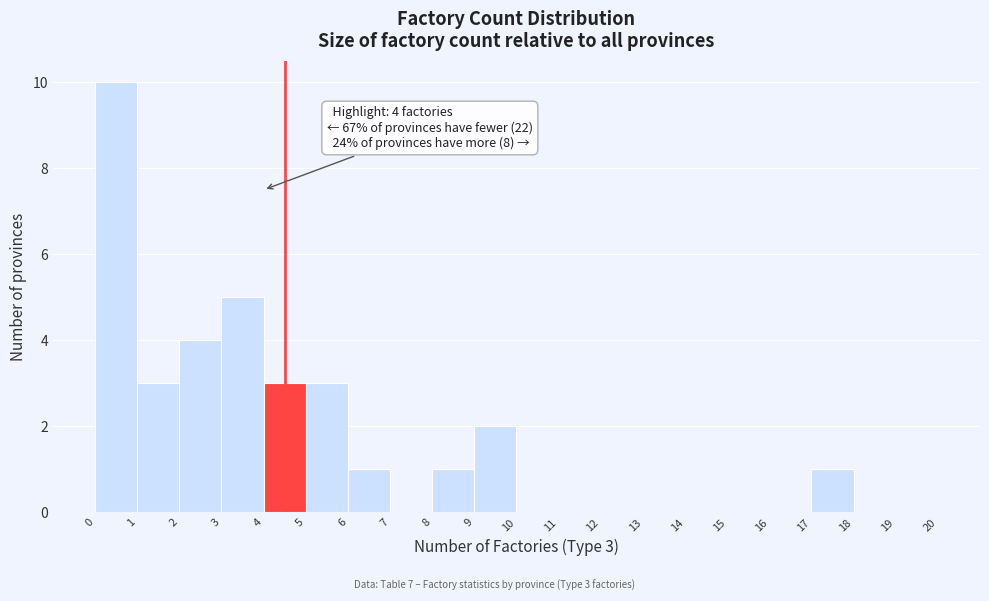

Which range on the x-axis has the tallest bar?

0 to 1